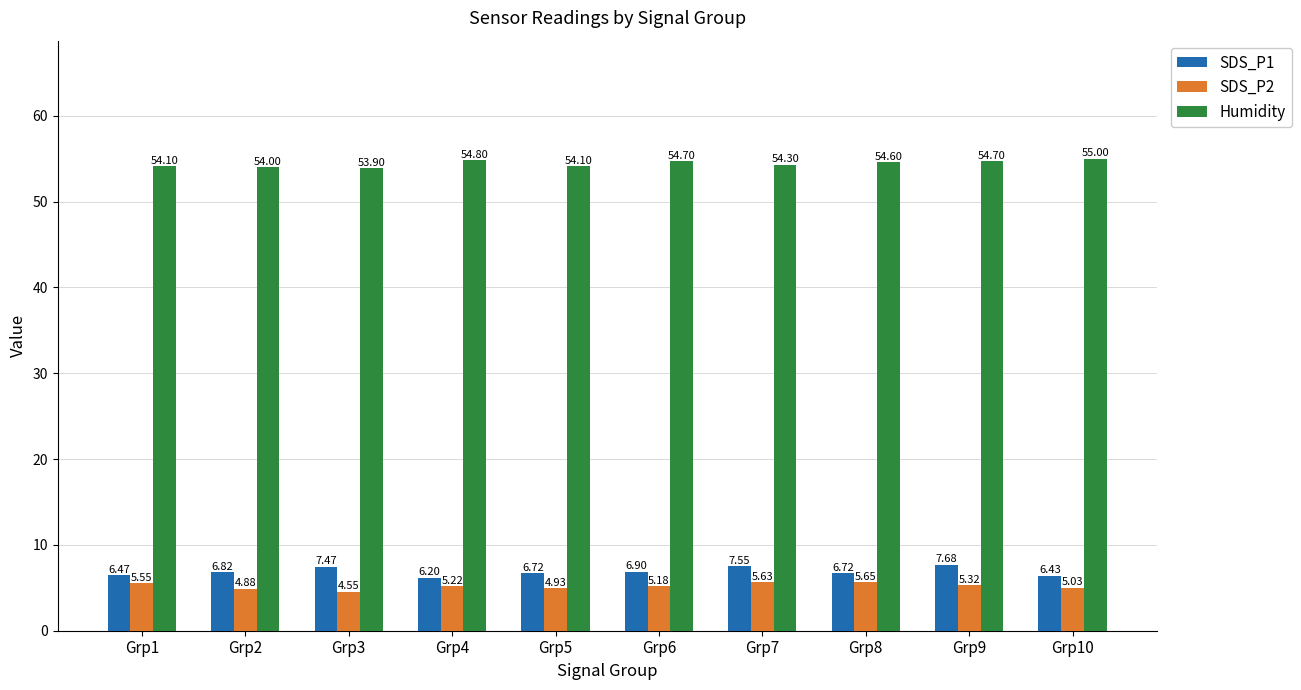

At which category does the chart reach its peak across all series?

Grp10